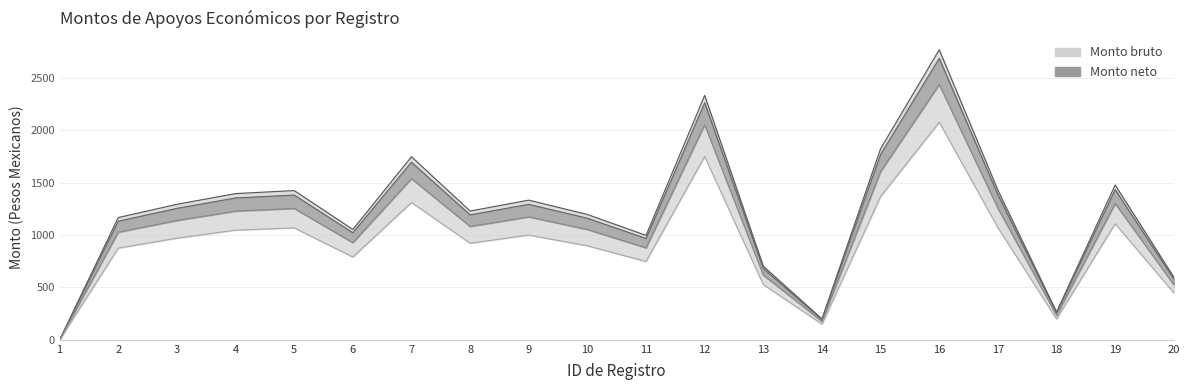

Rank the series by their average value, from lowest to highest.

Monto neto, Monto bruto